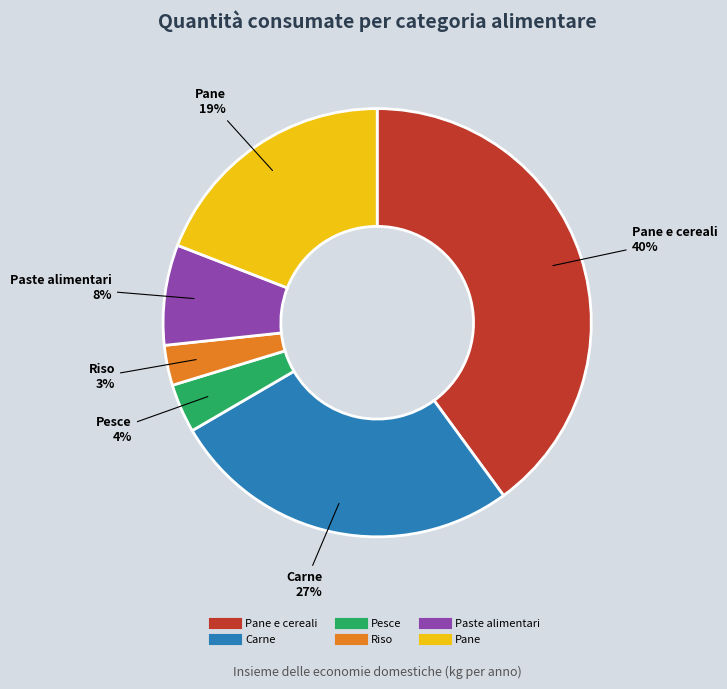

To the nearest percent, what is the average slice percentage?

17%